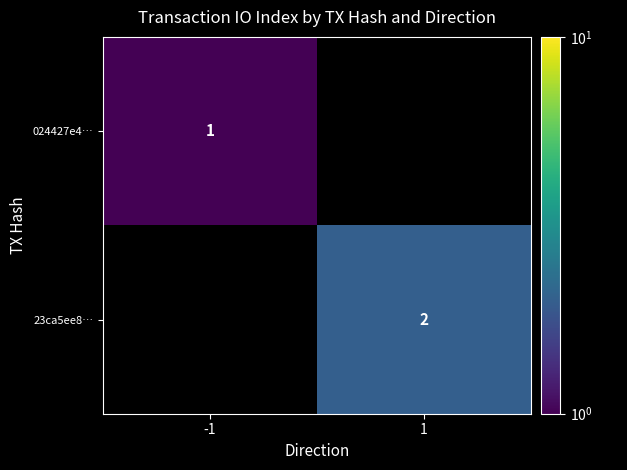

True or false: 024427e4… has a value of 1.7 at -1.

False